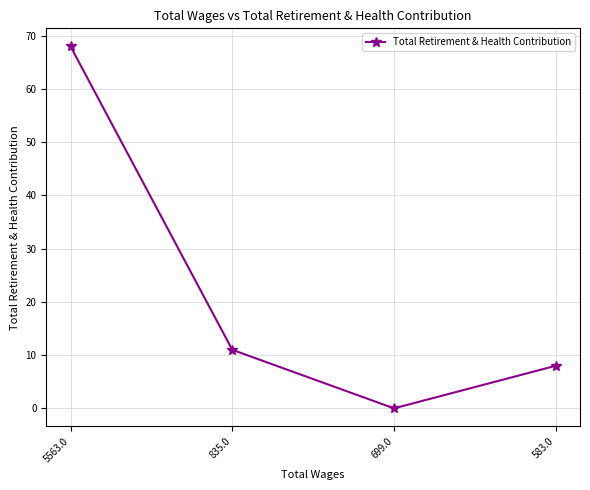

What is the difference between the second highest and second lowest values?

3